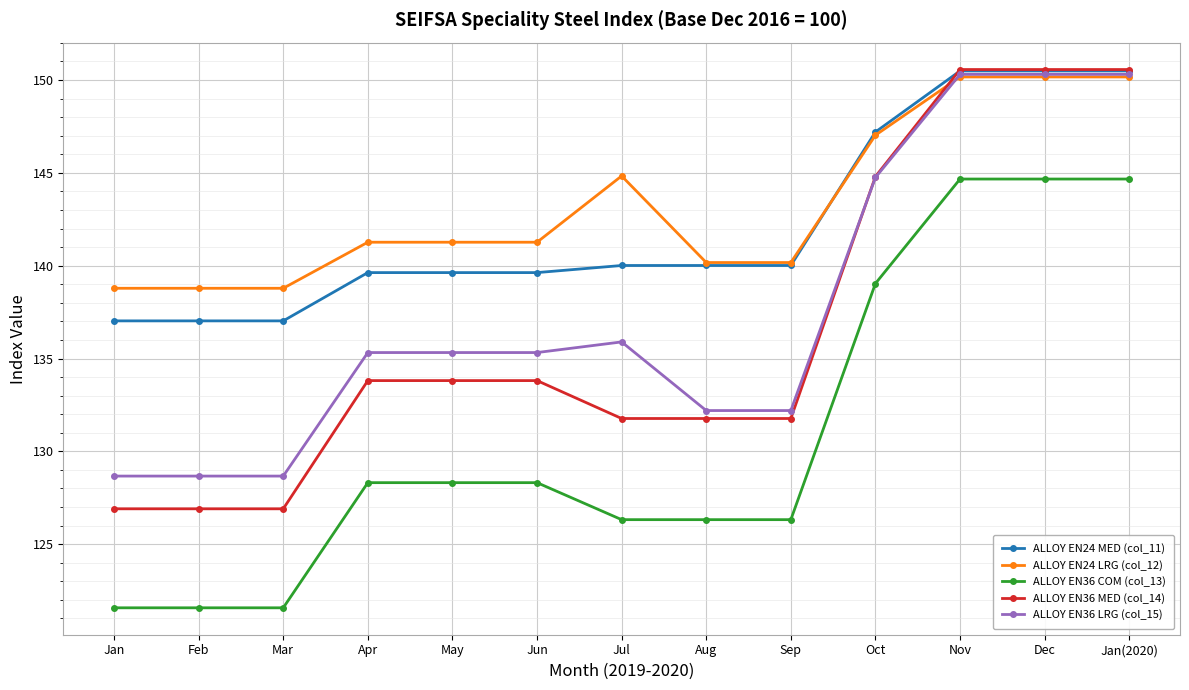

How many times do ALLOY EN24 LRG (col_12) and ALLOY EN36 LRG (col_15) cross each other?

1